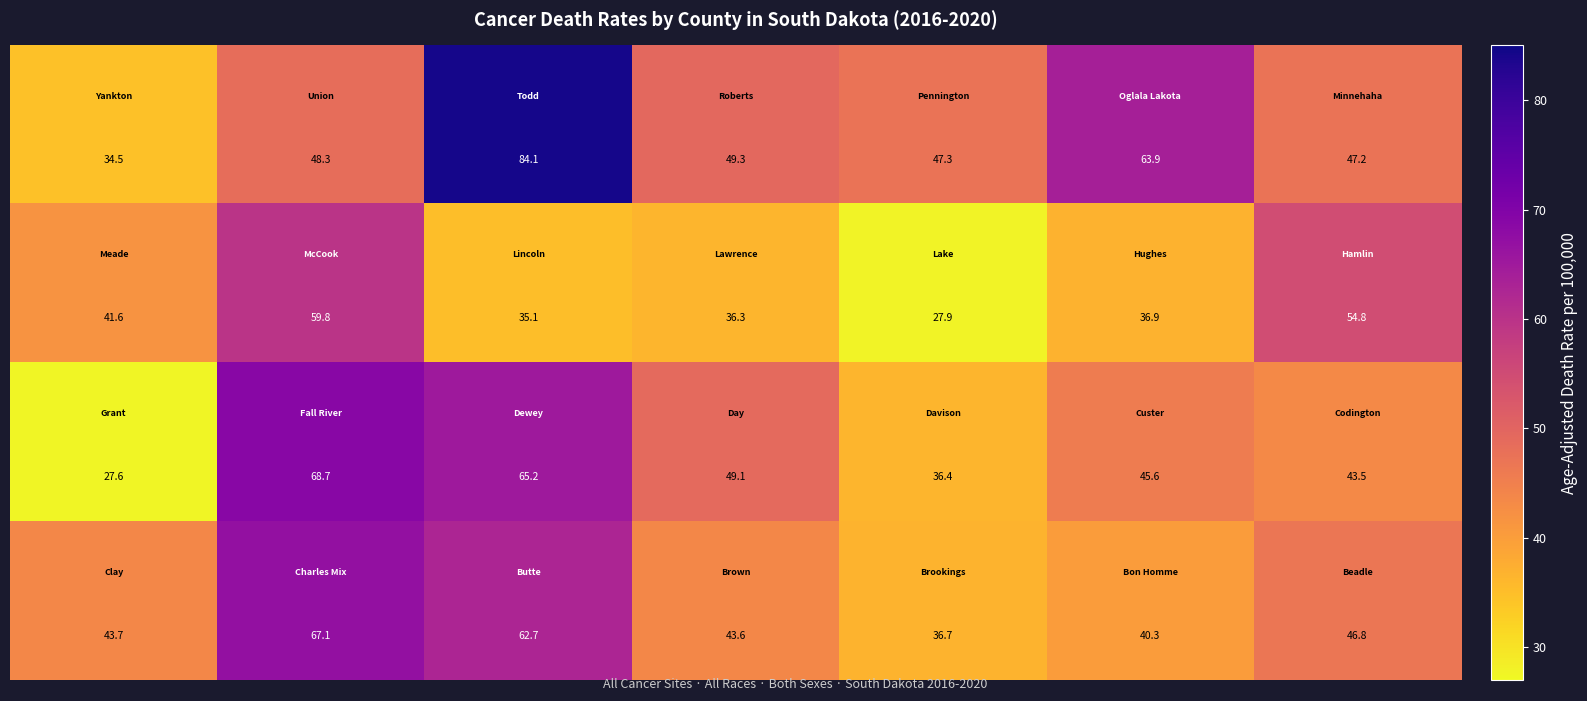

At which category does the chart reach its peak across all series?

2